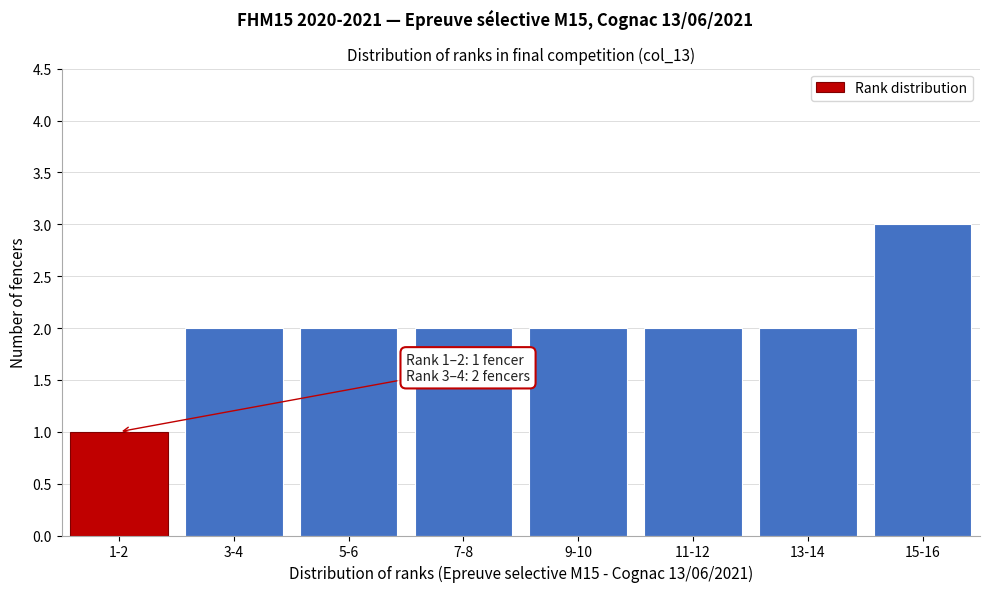

Reading left to right, extract all data points from this chart.

1-2=1	3-4=2	5-6=2	7-8=2	9-10=2	11-12=2	13-14=2	15-16=3